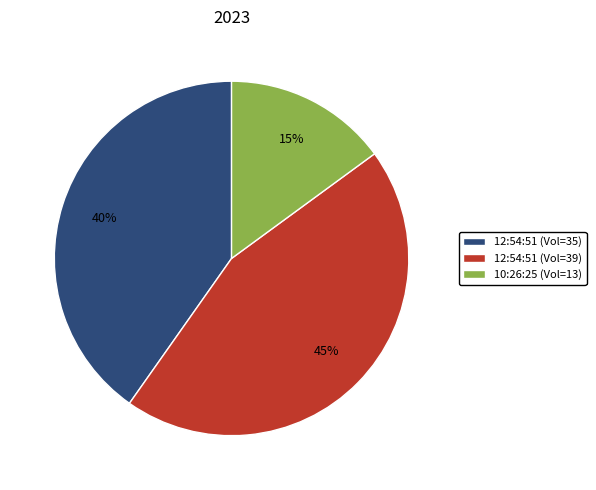

What is the largest slice in the pie chart?

12:54:51 (Vol=39)